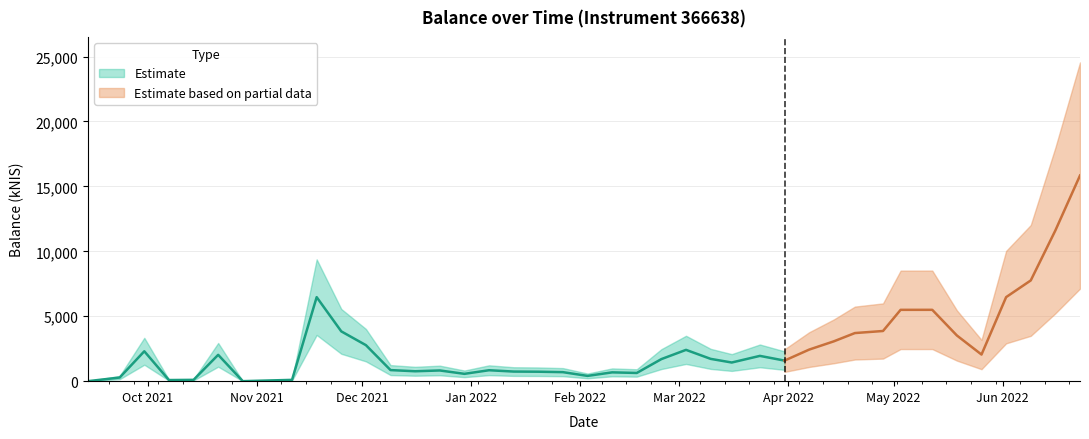

Reading right to left, extract all data points from this chart.

15838.5	11608.3	7757.8	6472.8	2050.4	3518.7	5495.2	5493.3	3864.0	3704.8	3065.9	2430.6	1584.1	1947.2	1436.6	1717.3	2410.4	1700.0	632.1	678.3	405.5	694.5	728.2	739.8	841.8	564.8	824.1	762.7	853.2	2773.4	3834.4	6470.3	99.9	0.0	2028.2	101.3	85.9	2302.4	279.6	0.0